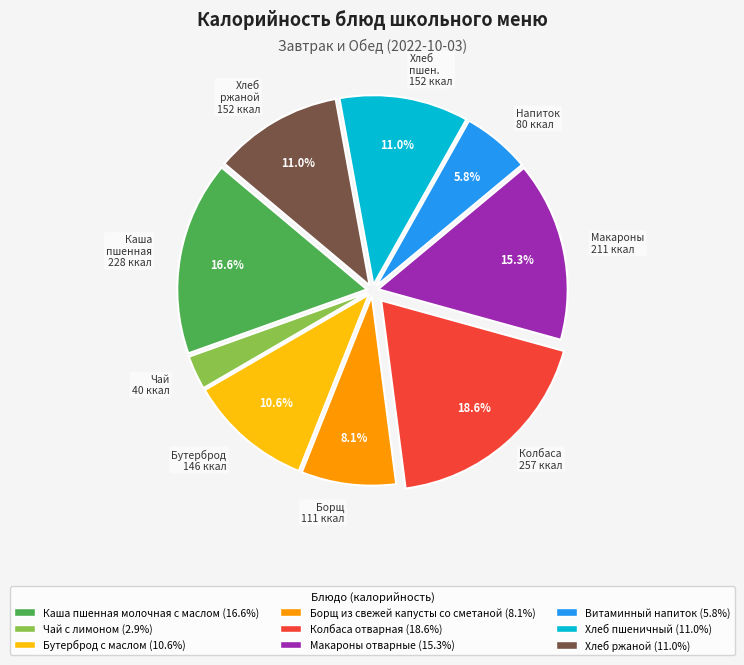

What is the smallest slice in the pie chart?

Чай с лимоном